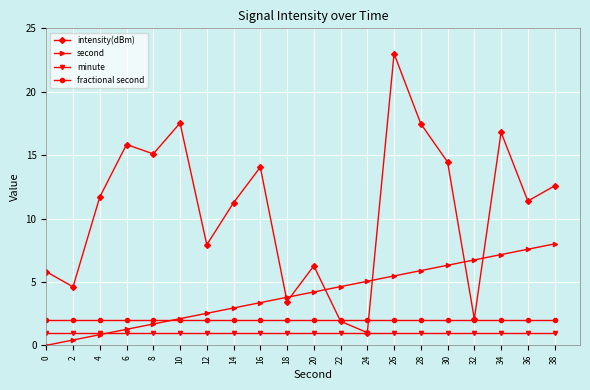

At which label does intensity(dBm) first exceed 11?

4